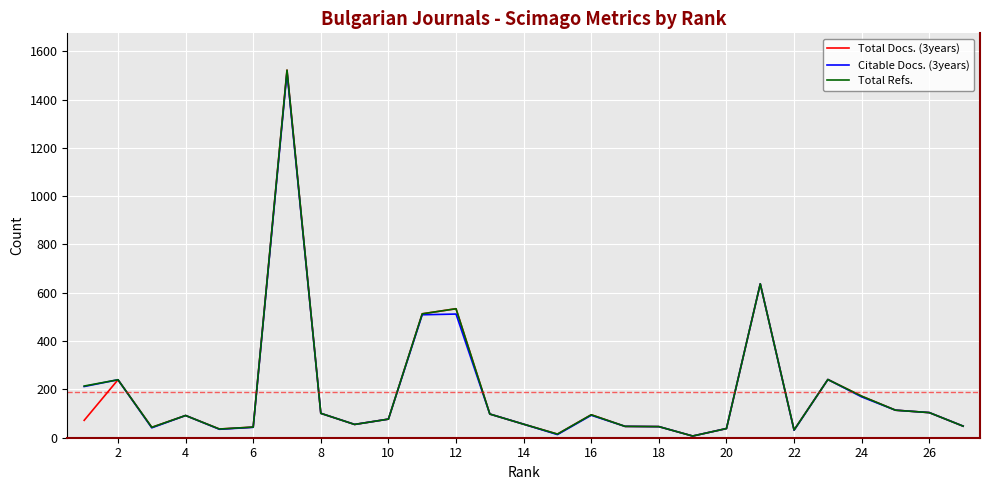

What is the greatest value displayed?

1522